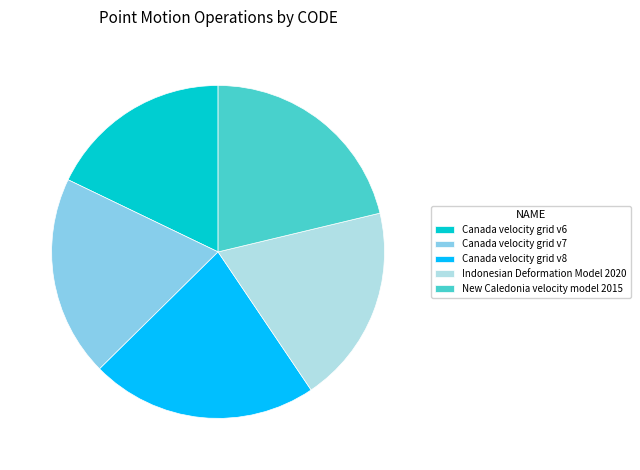

Do Canada velocity grid v7 and New Caledonia velocity model 2015 together represent more than half of the pie?

No